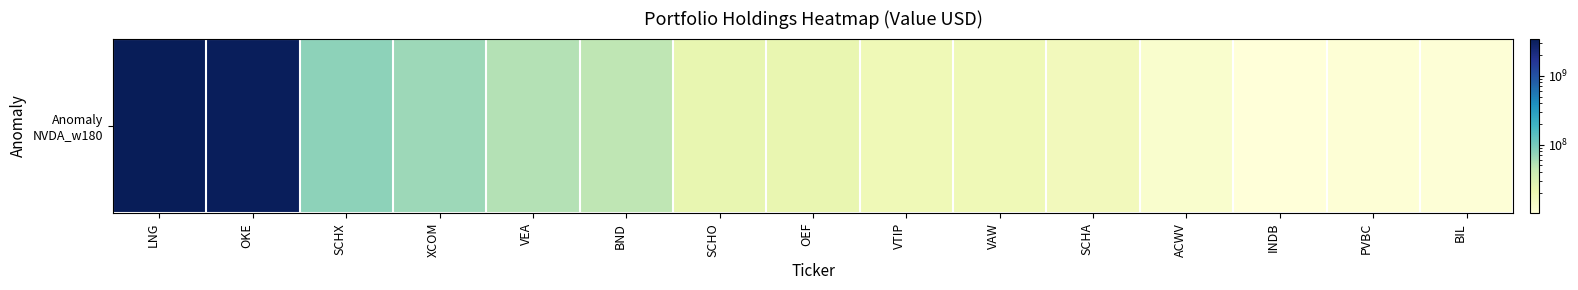

True or false: the data shows 110570349 at XCOM.

False